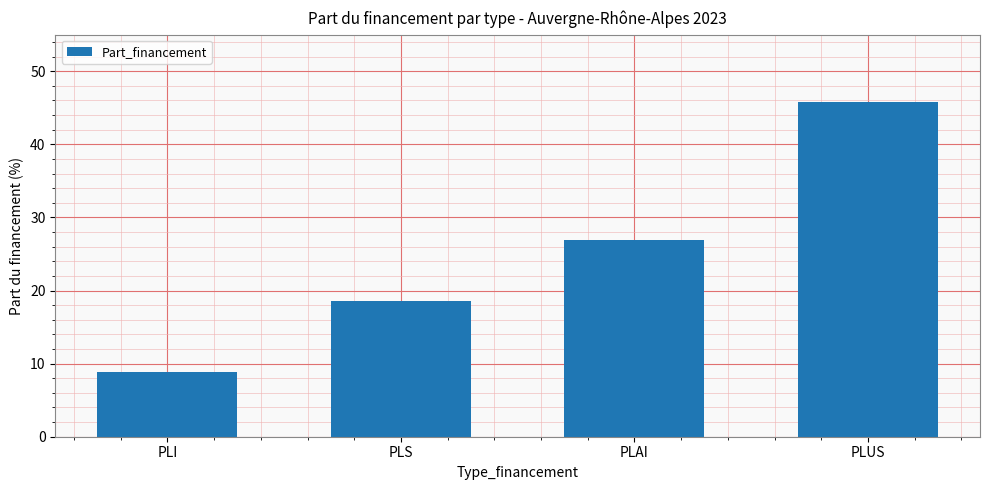

Which category has the highest value across all series?

PLUS